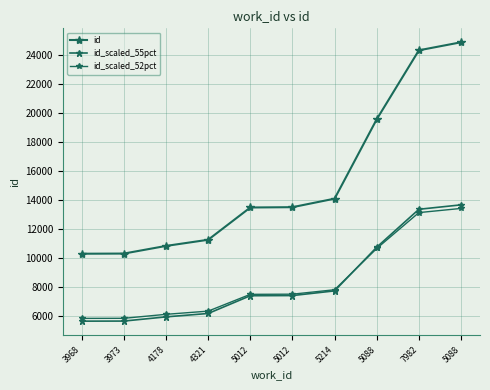

Which series has the largest total across all categories?

id